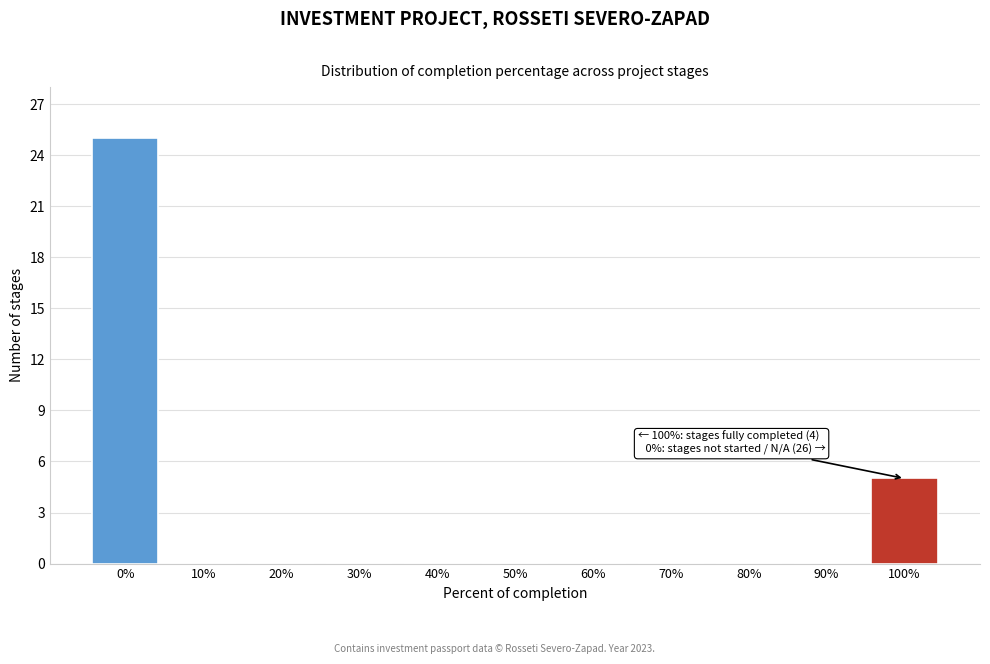

Reading right to left, transcribe all the data shown in this chart.

100%=5	90%=0	80%=0	70%=0	60%=0	50%=0	40%=0	30%=0	20%=0	10%=0	0%=25